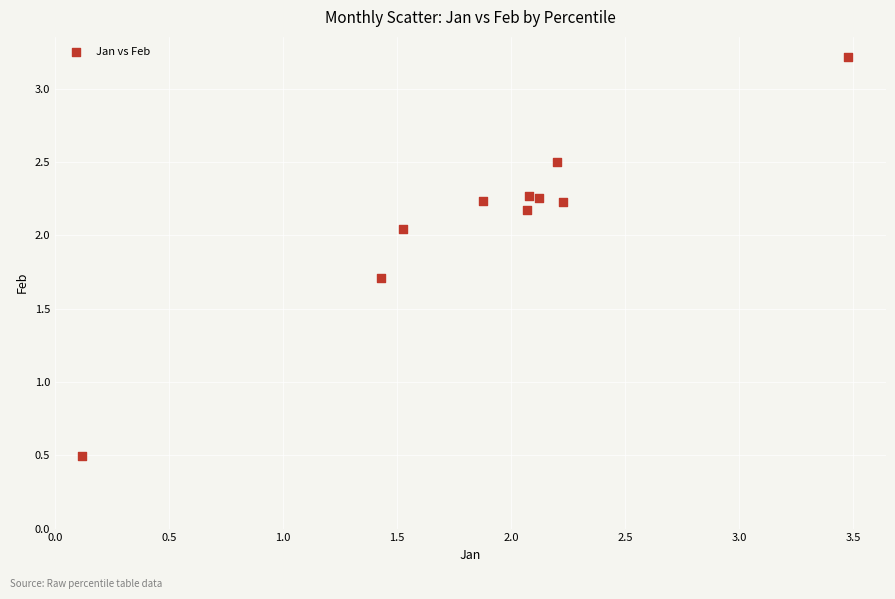

What Y value in the scatter plot is closest to 1?

0.5